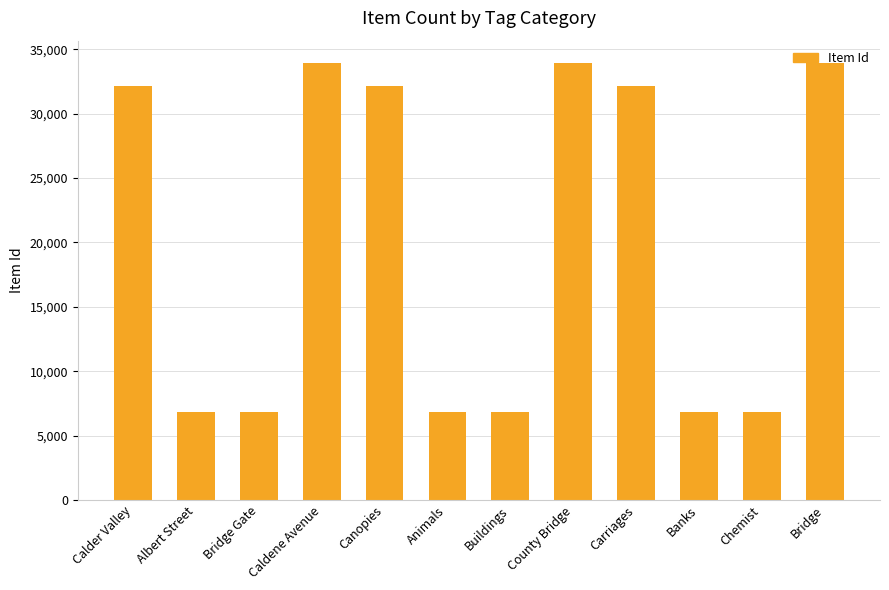

What is the sum of the values at Chemist and Animals?

13637